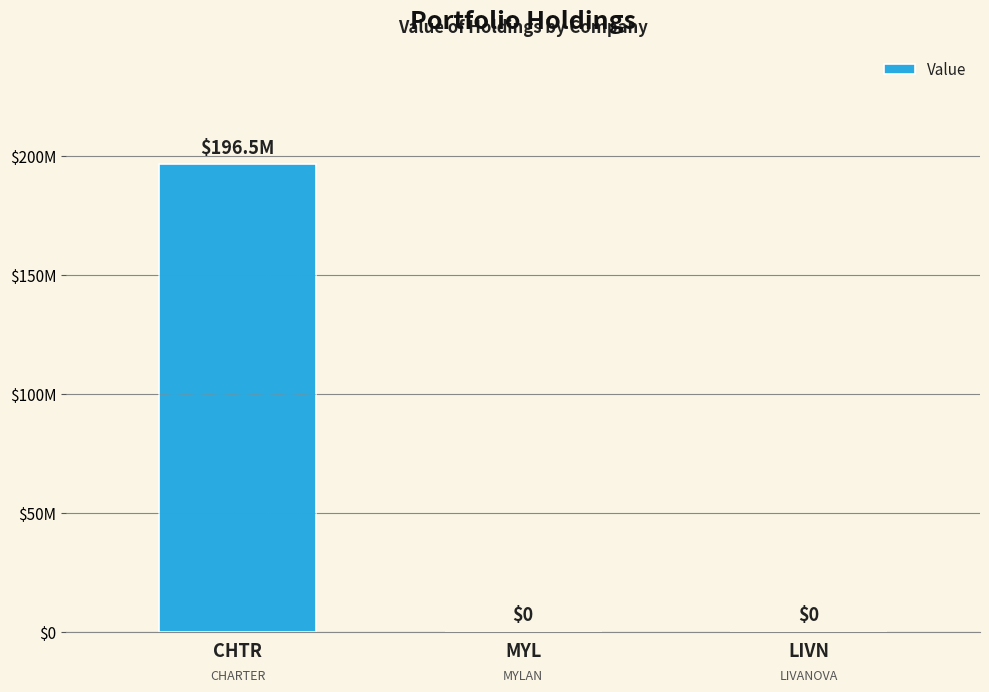

What is the average value?

65491000